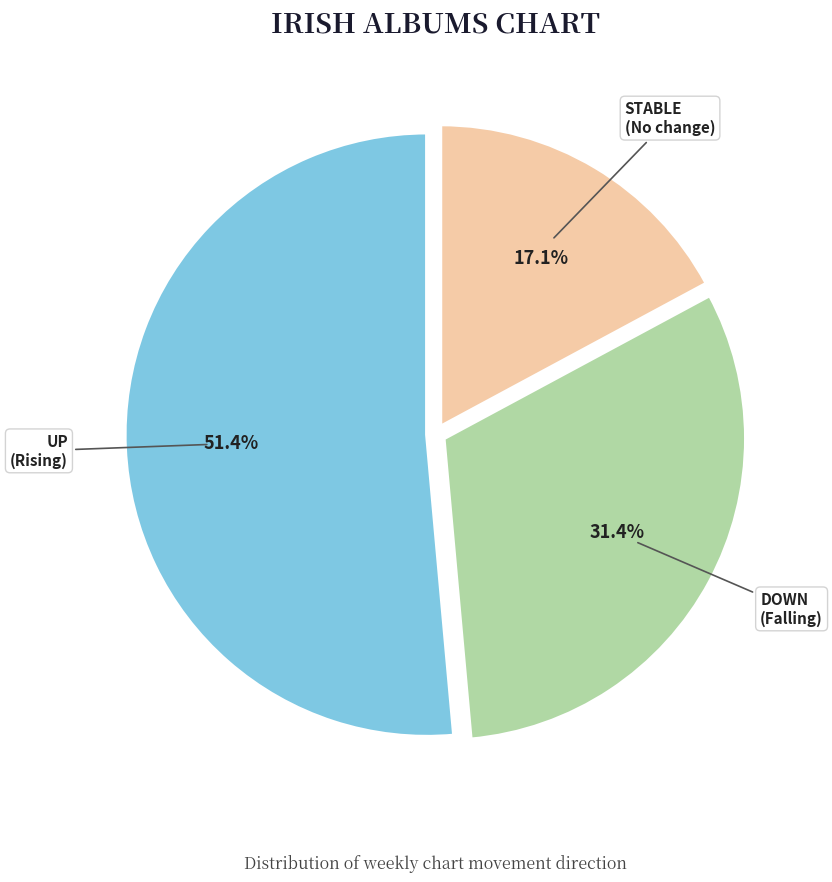

Is there any slice that represents more than half of the pie?

Yes